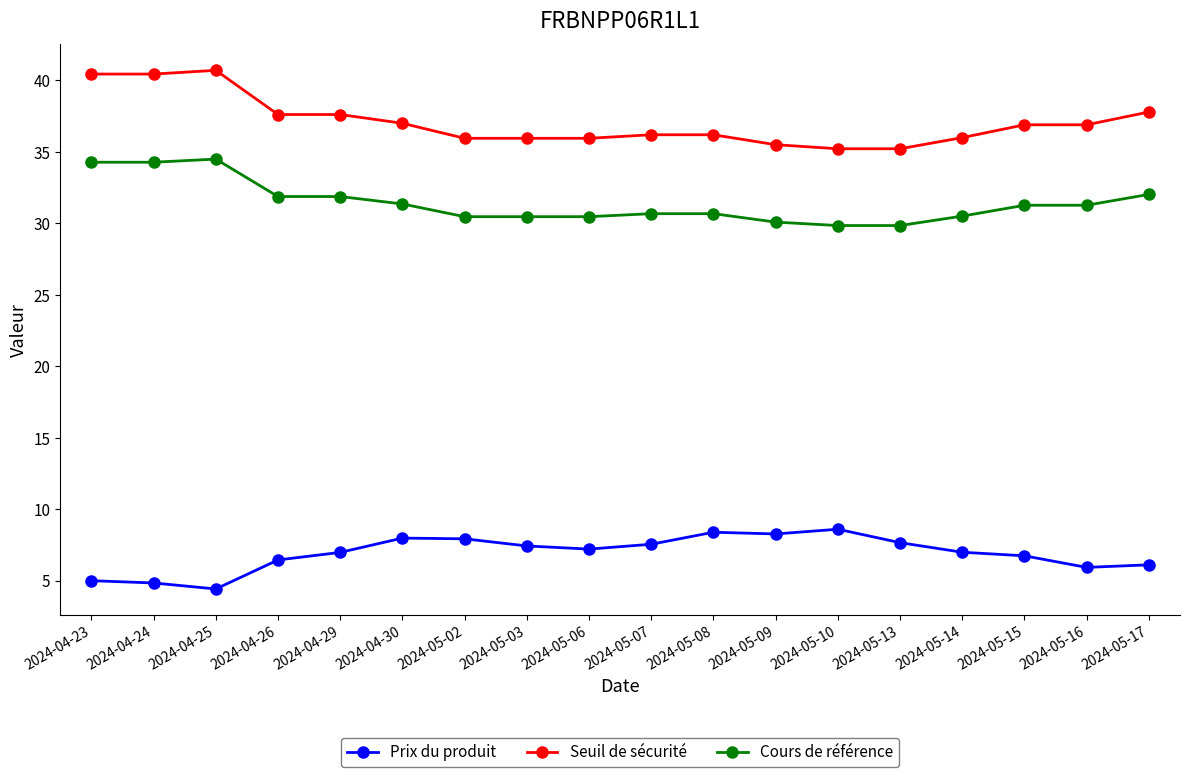

What is the label of the 12th point from the left?

2024-05-09